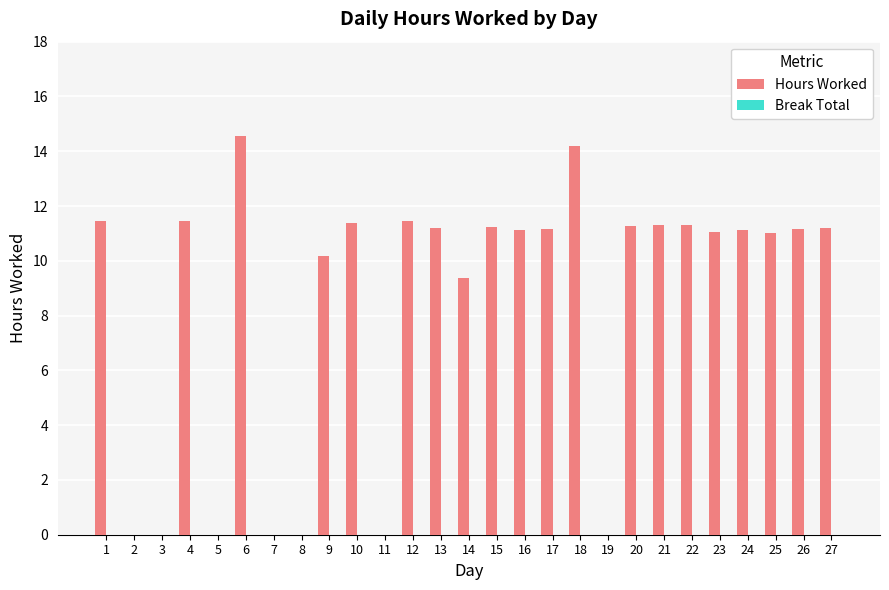

Between 6 and 9, which is larger?

6